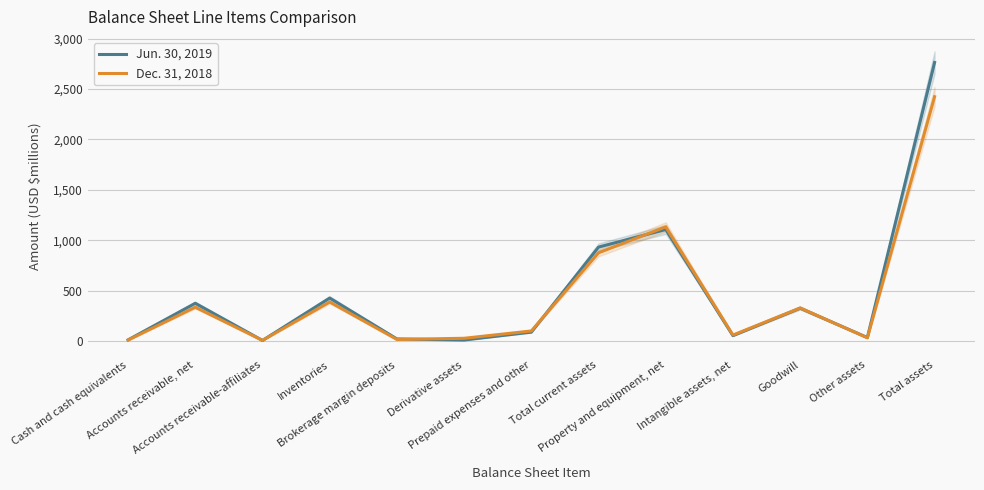

What value does the Jun. 30, 2019 series have at Total assets?

2763.9